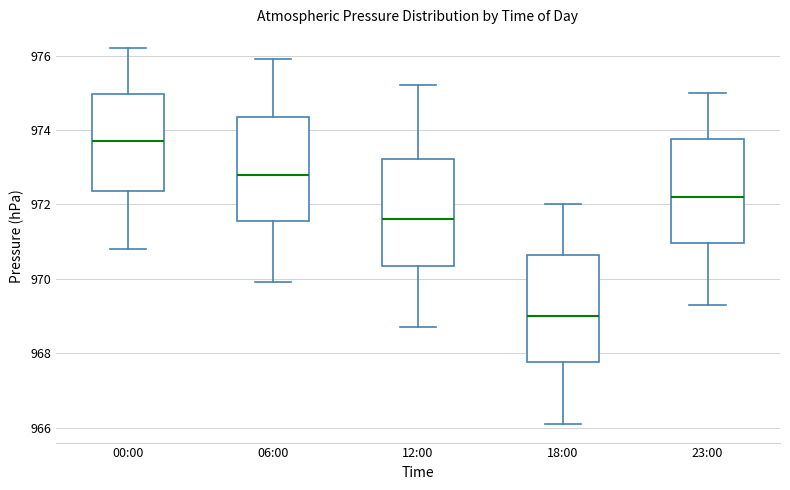

Reading left to right, transcribe this box plot: for each box, give where its median line is, the range the box spans, and where its two whiskers end, as read against the y-axis. The values are not printed on the chart, so give them approximately, as read against the axis.

00:00: median 973.8, box 972.4 to 975.0, whiskers 970.8 to 976.2
06:00: median 972.8, box 971.6 to 974.4, whiskers 970.0 to 976.0
12:00: median 971.6, box 970.4 to 973.2, whiskers 968.8 to 975.2
18:00: median 969.0, box 967.8 to 970.6, whiskers 966.2 to 972.0
23:00: median 972.2, box 971.0 to 973.8, whiskers 969.4 to 975.0